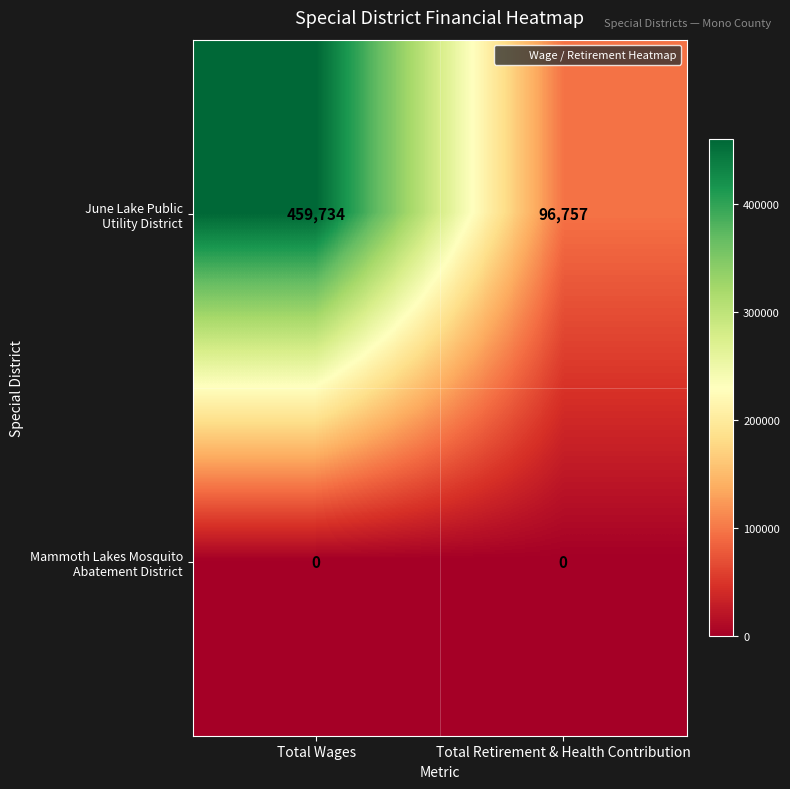

What is the total value across all series at Total Retirement & Health Contribution?

96757